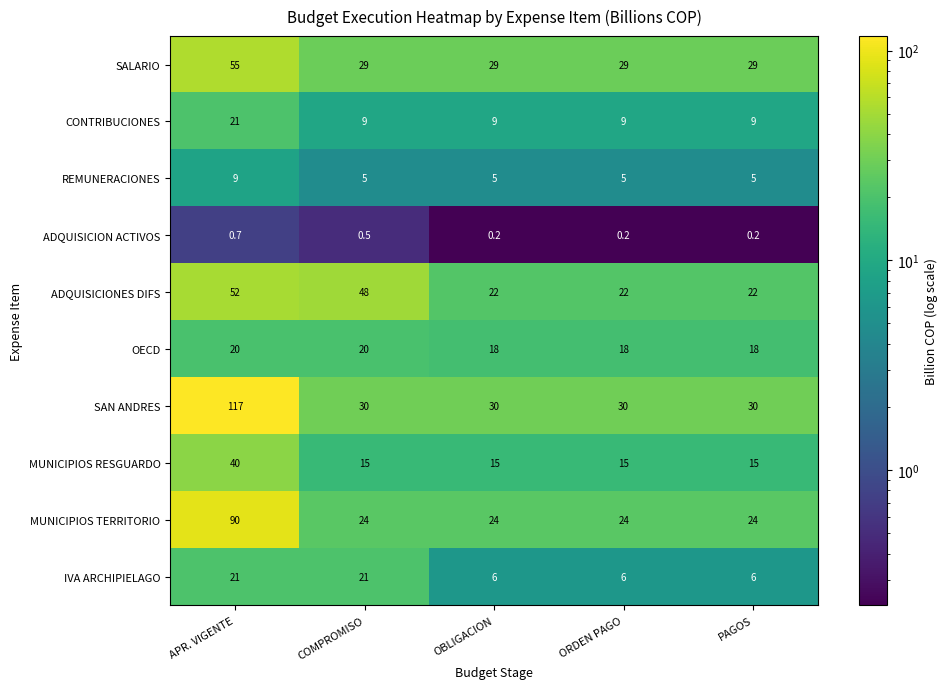

What is the total value across all series at PAGOS?

158.2